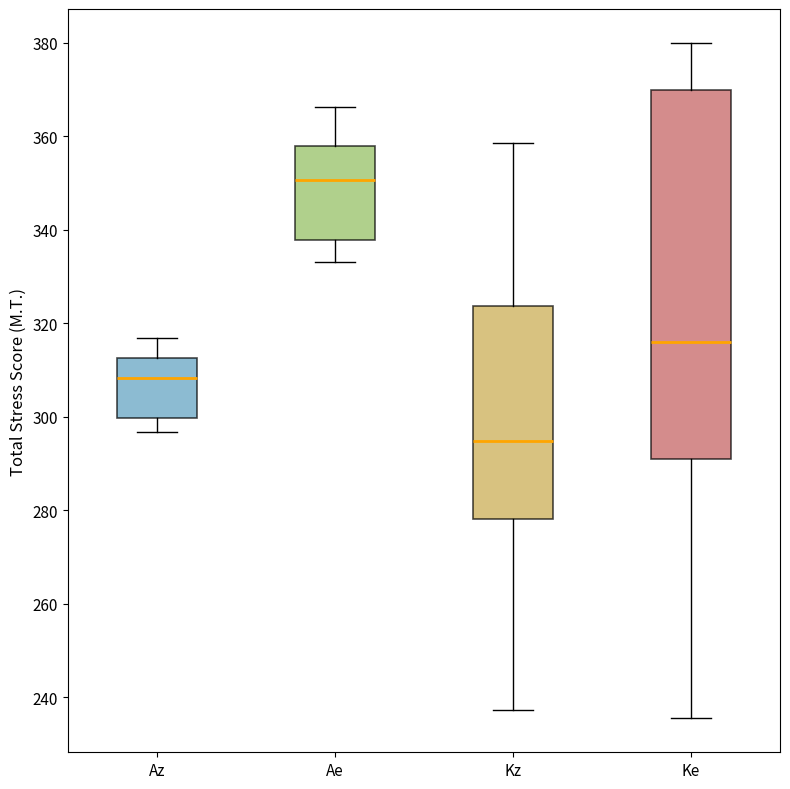

Where is the lower edge of the box for Ke on the y-axis? The values are not printed on the chart, so give them approximately, as read against the axis.

292